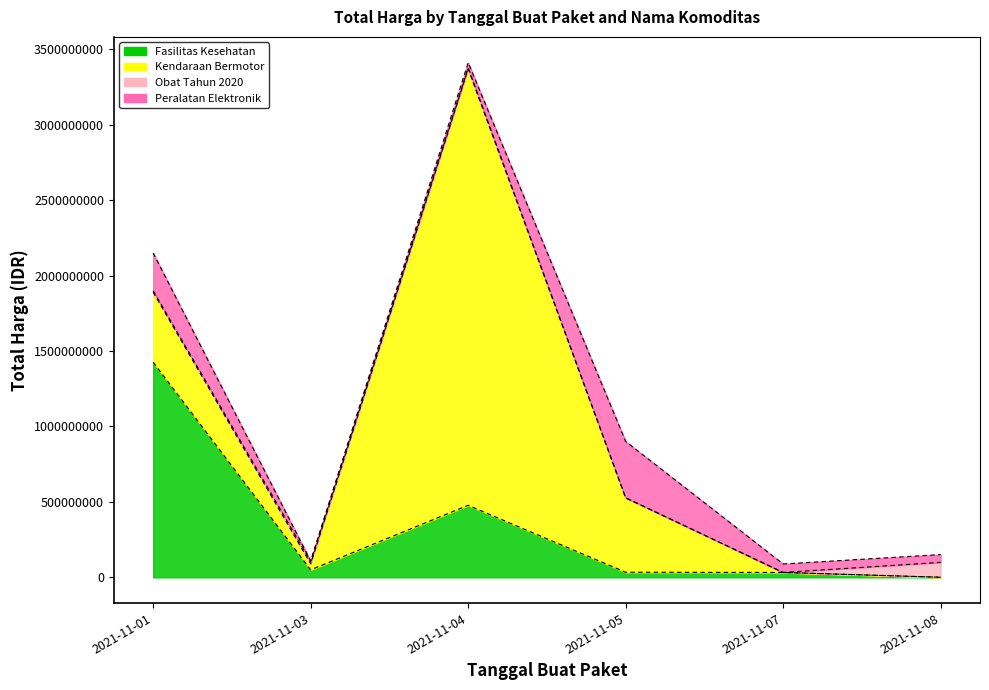

At which label is Peralatan Elektronik closest to 188877000?

2021-11-01